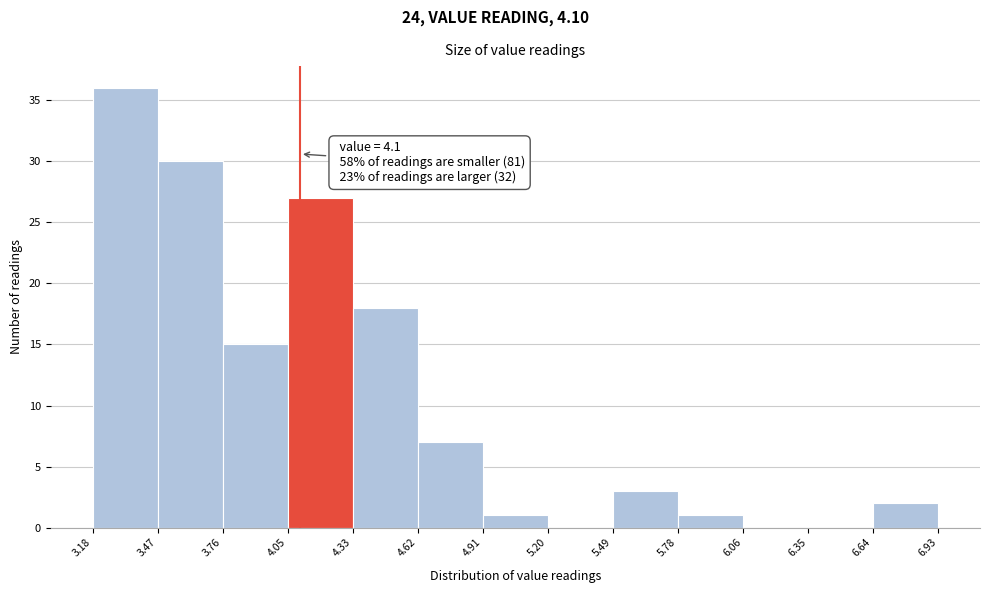

Which range on the x-axis has the tallest bar?

3.18 to 3.47